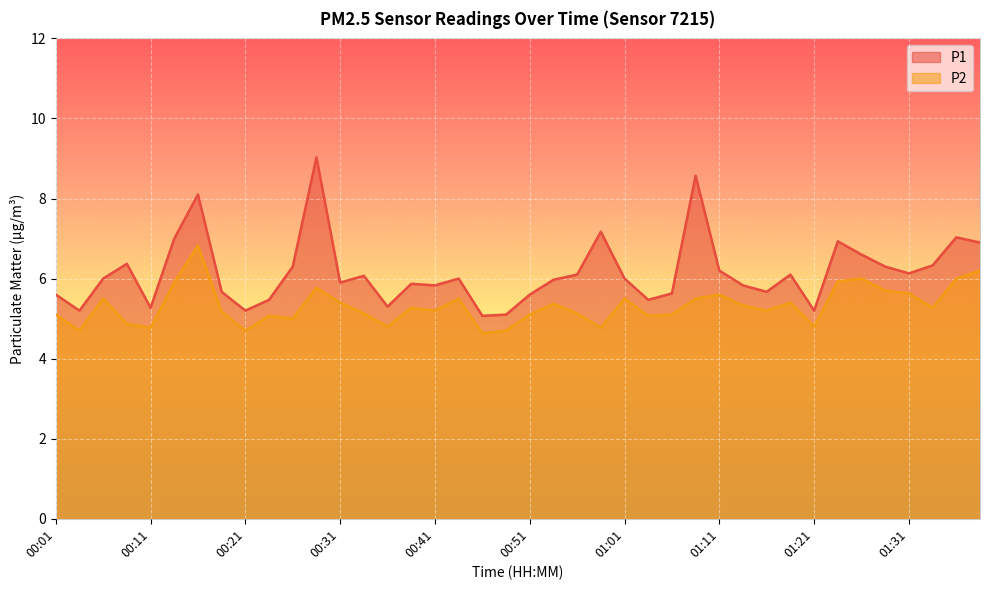

How many data points in P2 are less than 5?

9